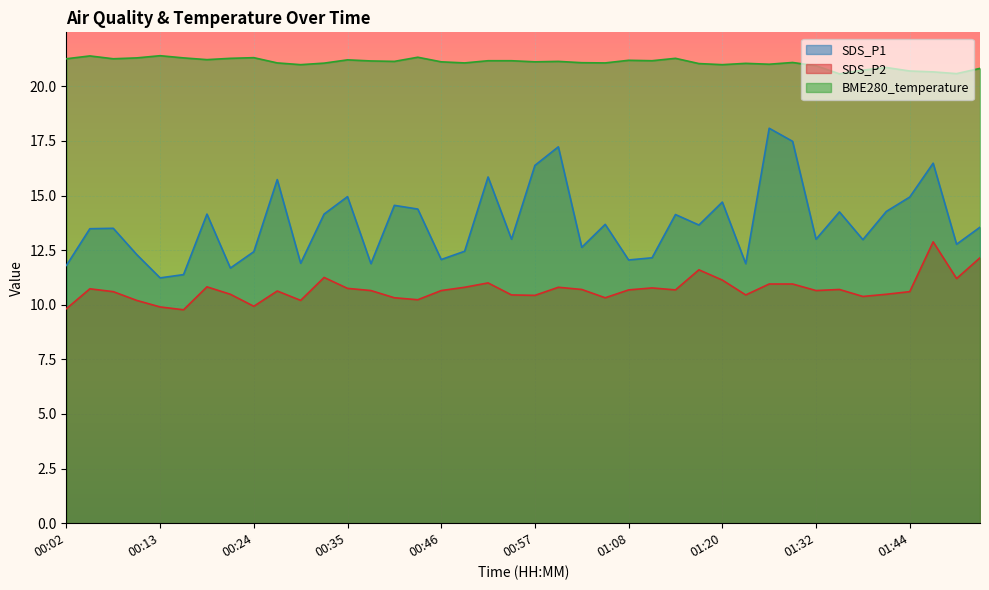

The SDS_P2 series shows 18.4 at 00:21. True or false?

False